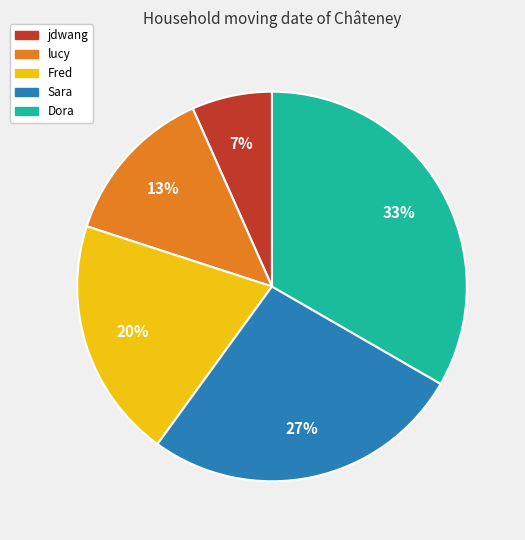

Approximately how many times larger is the value at lucy compared to Dora?

0.4